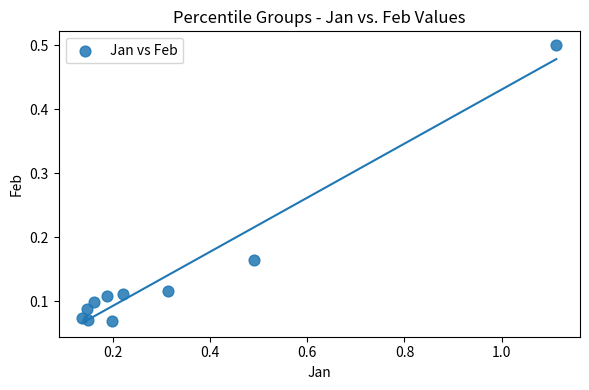

What is the range of Y values (max minus min)?

0.4